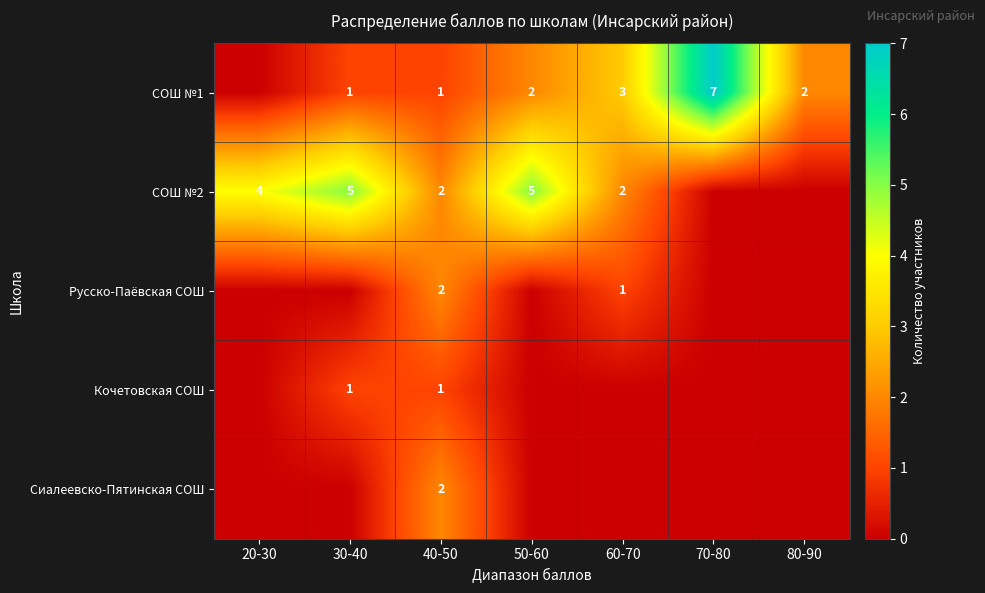

Is it true that СОШ №2 equals 5 at 30-40?

True